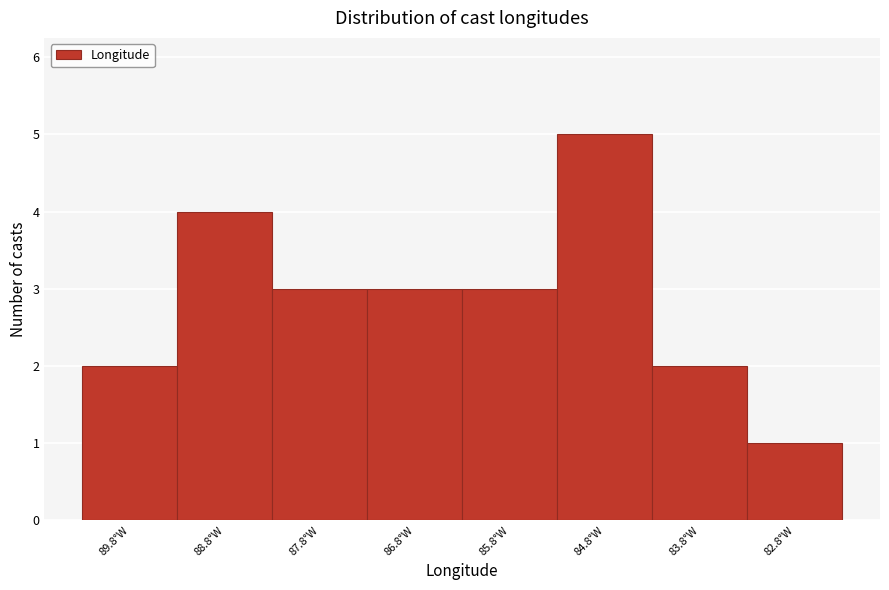

Reading left to right, extract all data points from this chart.

89.8°W=2	88.8°W=4	87.8°W=3	86.8°W=3	85.8°W=3	84.8°W=5	83.8°W=2	82.8°W=1